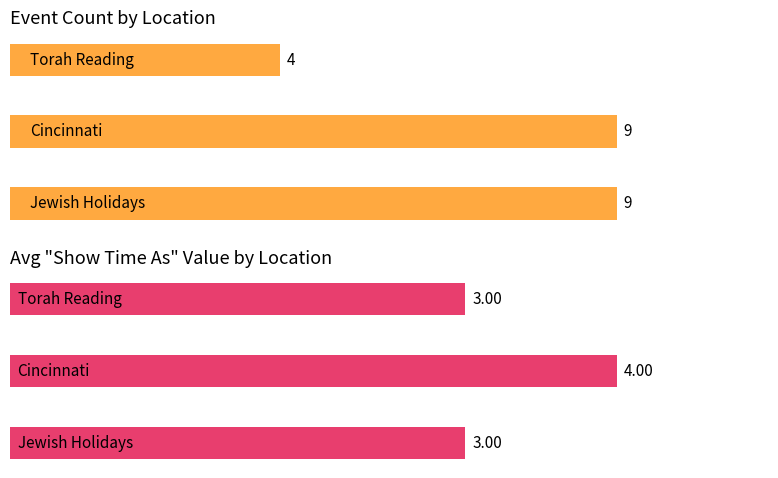

What is the difference between the maximum and minimum values in the Avg Show Time As series?

1